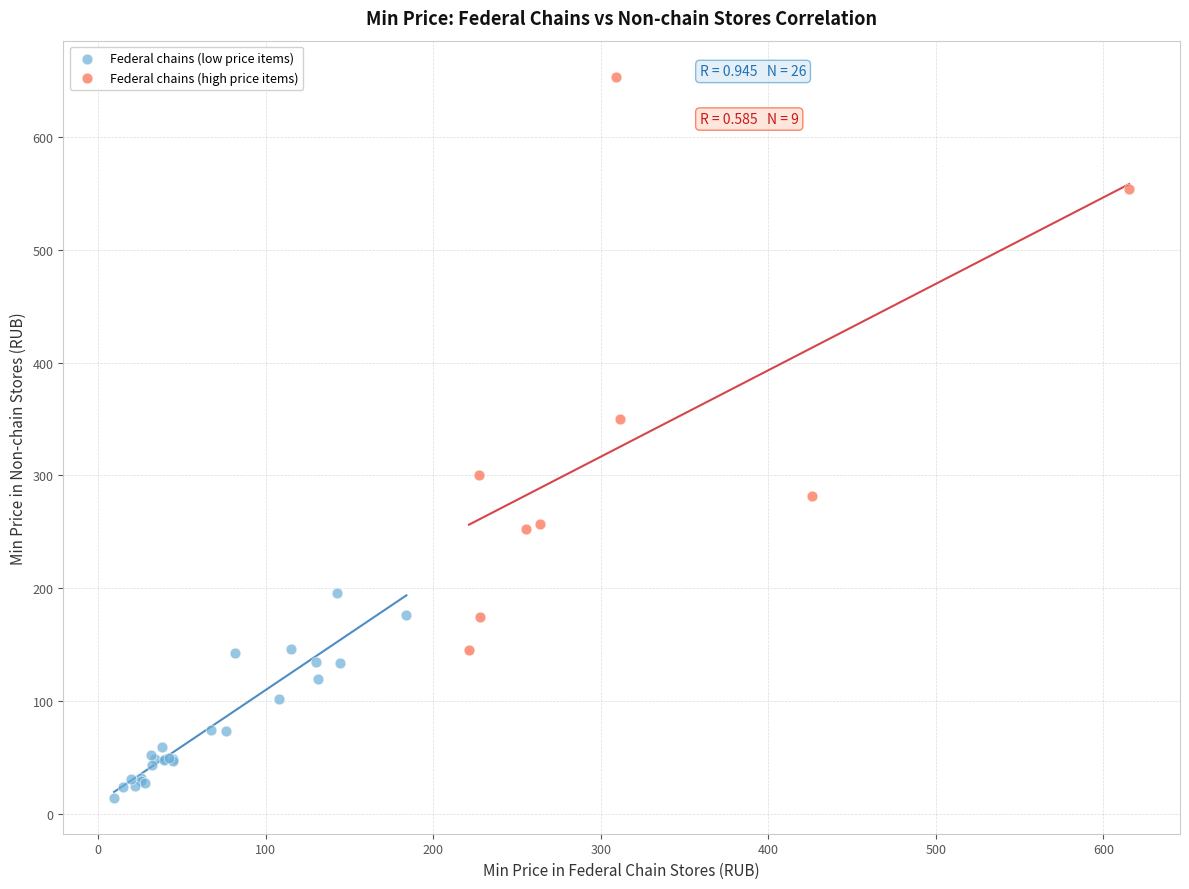

Which series reaches the minimum Y coordinate?

Federal chains (low price items)